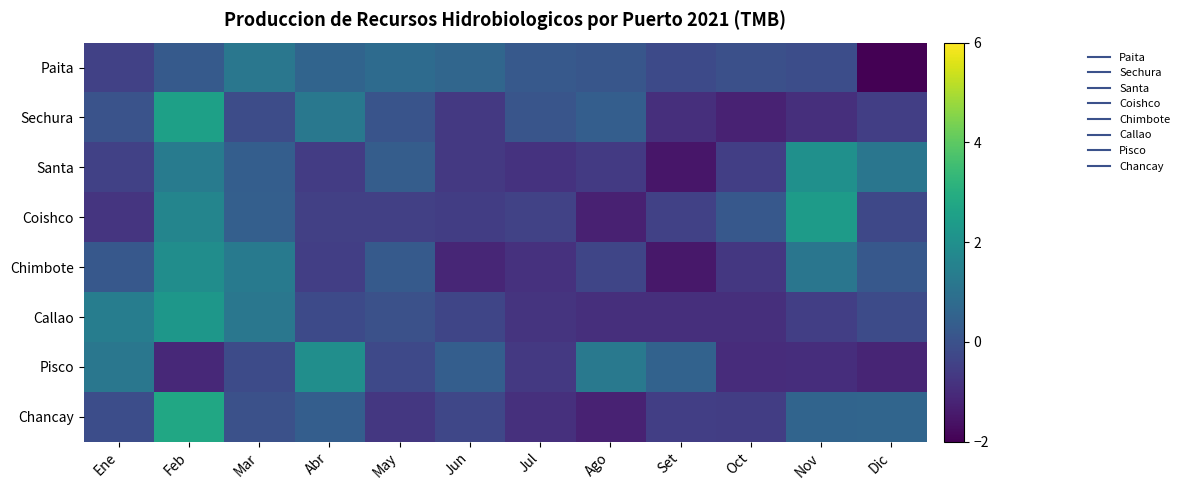

Reading left to right, list all the values displayed in this chart.

Paita: Ene=-0.5	Feb=0.3	Mar=1.2	Abr=0.6	May=0.8	Jun=0.6	Jul=0.2	Ago=0.1	Set=-0.2	Oct=-0.0	Nov=-0.1	Dic=-3.0
Sechura: Ene=0.0	Feb=2.6	Mar=-0.1	Abr=1.2	May=0.1	Jun=-0.7	Jul=0.1	Ago=0.4	Set=-0.9	Oct=-1.2	Nov=-0.9	Dic=-0.5
Santa: Ene=-0.5	Feb=1.3	Mar=0.4	Abr=-0.6	May=0.3	Jun=-0.7	Jul=-0.8	Ago=-0.6	Set=-1.5	Oct=-0.5	Nov=2.0	Dic=1.1
Coishco: Ene=-0.8	Feb=1.6	Mar=0.4	Abr=-0.5	May=-0.5	Jun=-0.5	Jul=-0.4	Ago=-1.3	Set=-0.4	Oct=0.2	Nov=2.4	Dic=-0.3
Chimbote: Ene=0.2	Feb=1.9	Mar=1.3	Abr=-0.5	May=0.3	Jun=-1.1	Jul=-0.9	Ago=-0.3	Set=-1.5	Oct=-0.7	Nov=1.1	Dic=0.2
Callao: Ene=1.4	Feb=2.2	Mar=1.2	Abr=-0.2	May=-0.0	Jun=-0.3	Jul=-0.8	Ago=-0.9	Set=-0.9	Oct=-0.9	Nov=-0.5	Dic=-0.2
Pisco: Ene=1.2	Feb=-1.1	Mar=-0.2	Abr=1.9	May=-0.2	Jun=0.4	Jul=-0.7	Ago=1.2	Set=0.5	Oct=-1.0	Nov=-1.0	Dic=-1.2
Chancay: Ene=-0.1	Feb=2.8	Mar=-0.0	Abr=0.4	May=-0.7	Jun=-0.3	Jul=-0.9	Ago=-1.2	Set=-0.5	Oct=-0.5	Nov=0.6	Dic=0.6